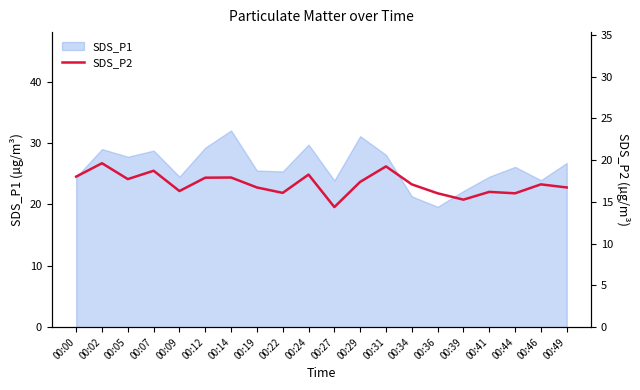

Is it true that SDS_P1 equals 21.3 at 00:34?

True